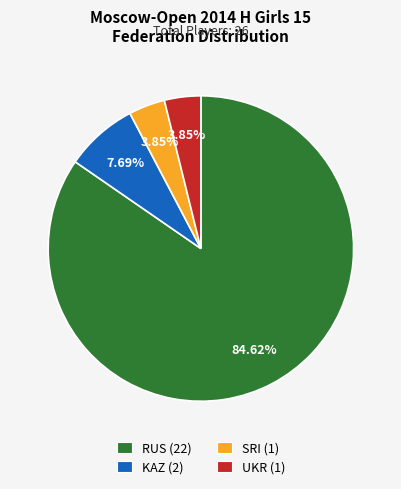

How many segments does this pie chart have?

4